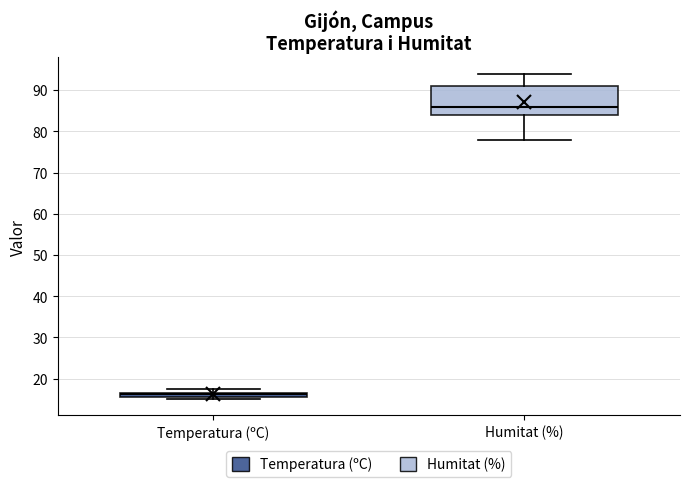

Which box is the tallest, from its lower edge to its upper edge?

Humitat (%)